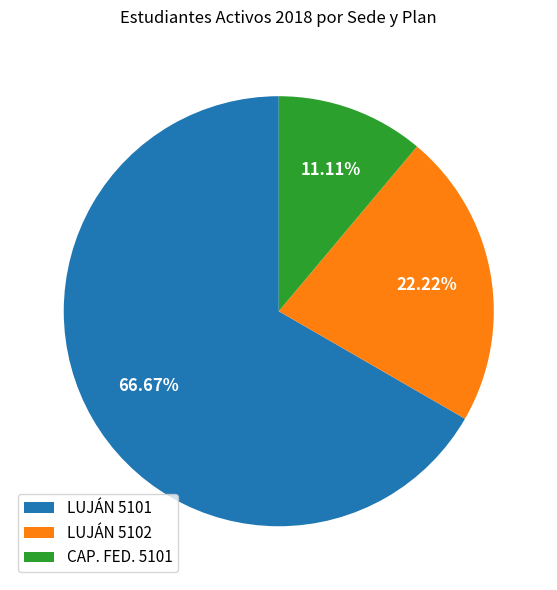

Count the number of slices in the pie.

3